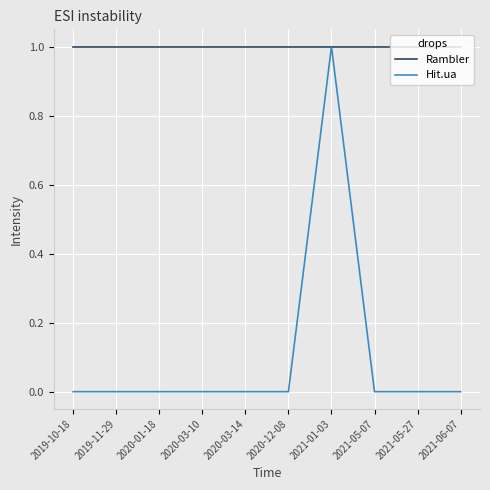

What position from the left is 2019-11-29?

2